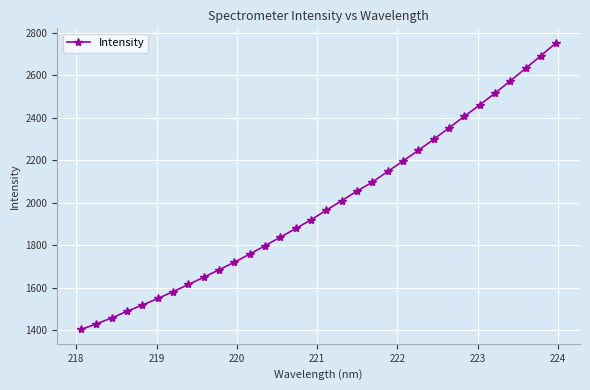

What is the smallest value displayed?

1402.8